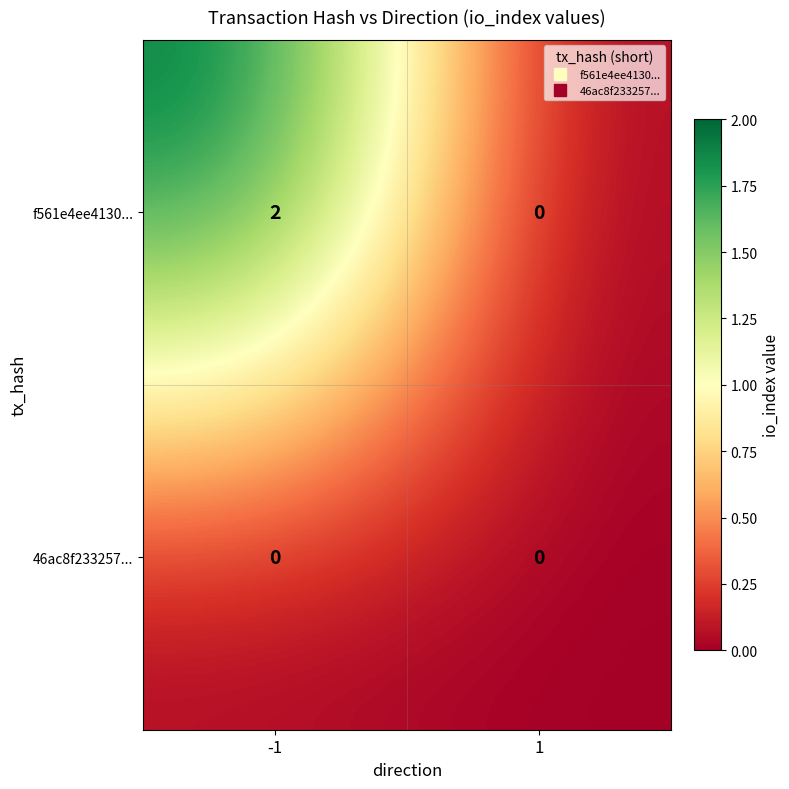

At -1, list the series in order from smallest to largest.

46ac8f233257..., f561e4ee4130...